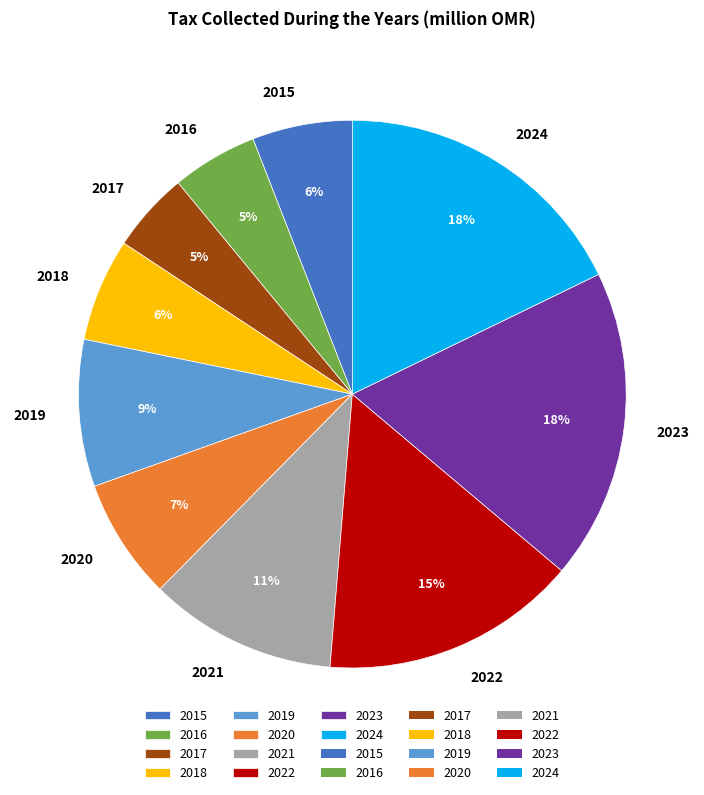

Is the sum of 2019 and 2018 greater than half?

No